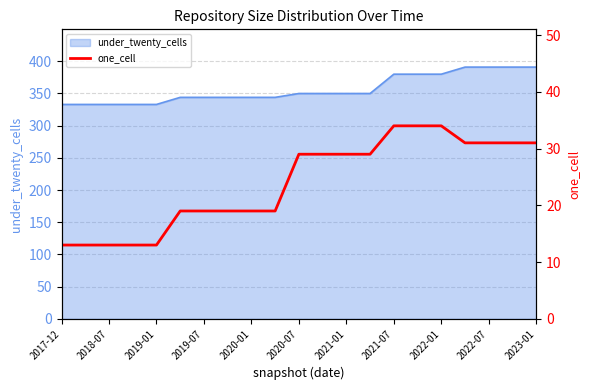

Which label corresponds to the smallest value in the chart?

2017-12